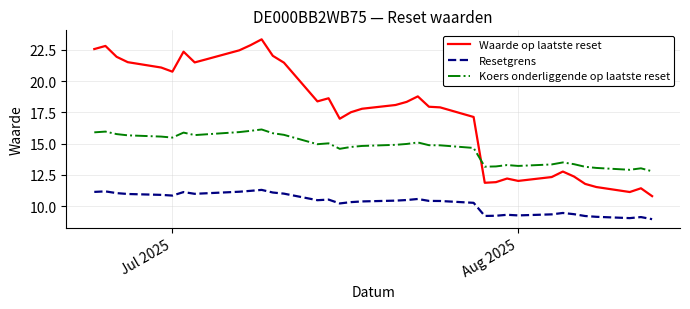

Rank the series by their average value, from highest to lowest.

Waarde op laatste reset, Koers onderliggende op laatste reset, Resetgrens